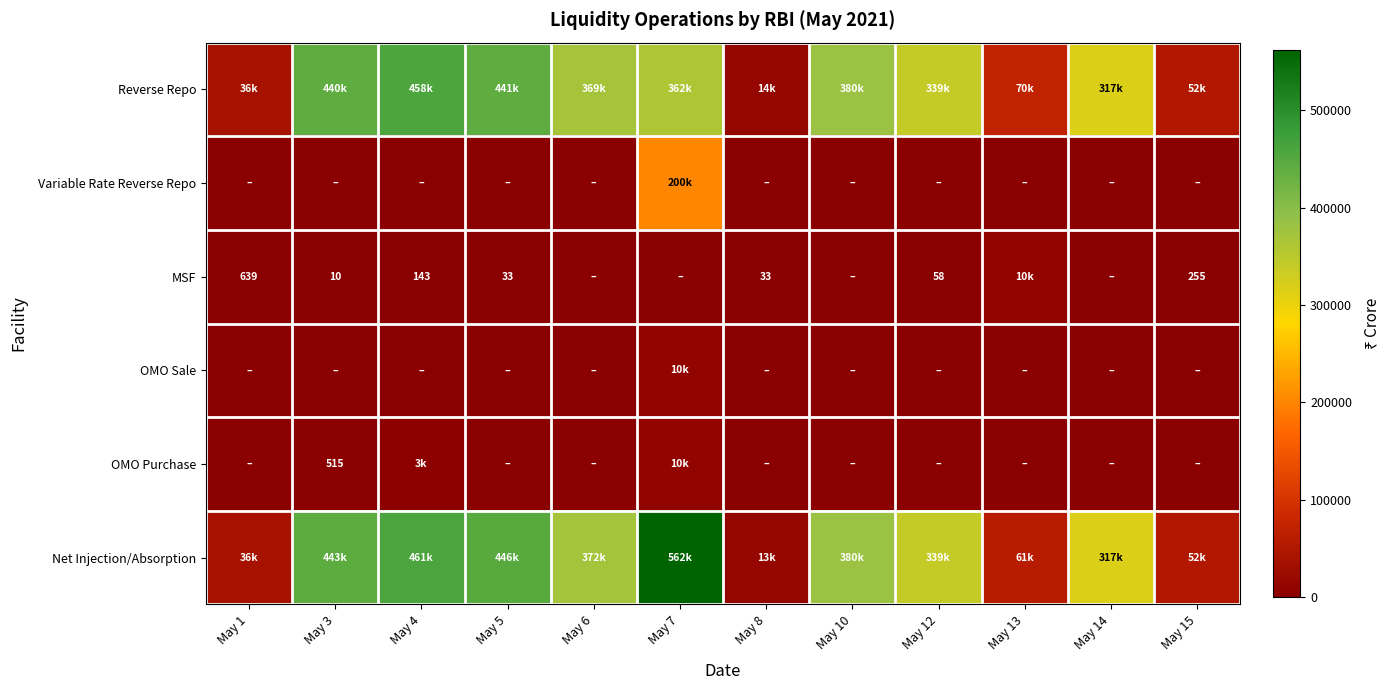

At which label is OMO Sale closest to 5000?

May 1